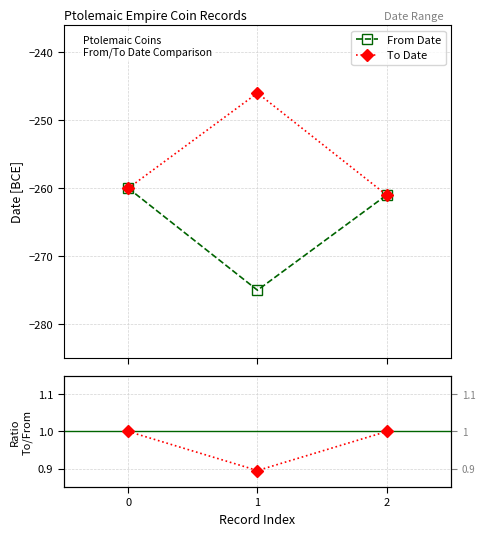

The To / From ratio series shows 1.5 at 2. True or false?

False